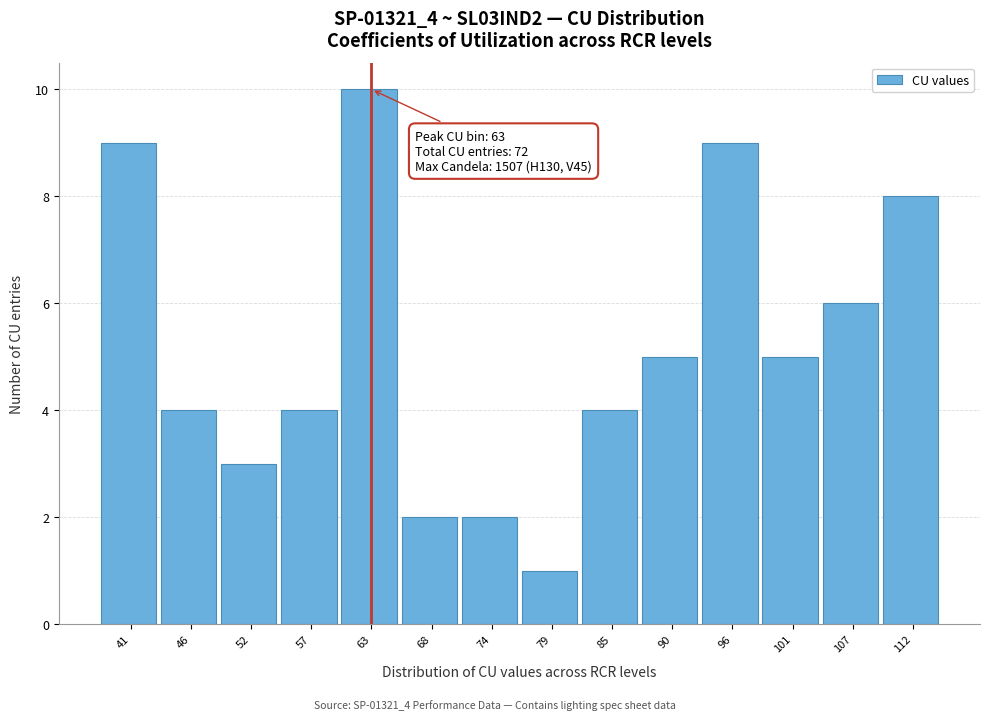

Reading left to right, what are all the values shown in this chart?

9	4	3	4	10	2	2	1	4	5	9	5	6	8